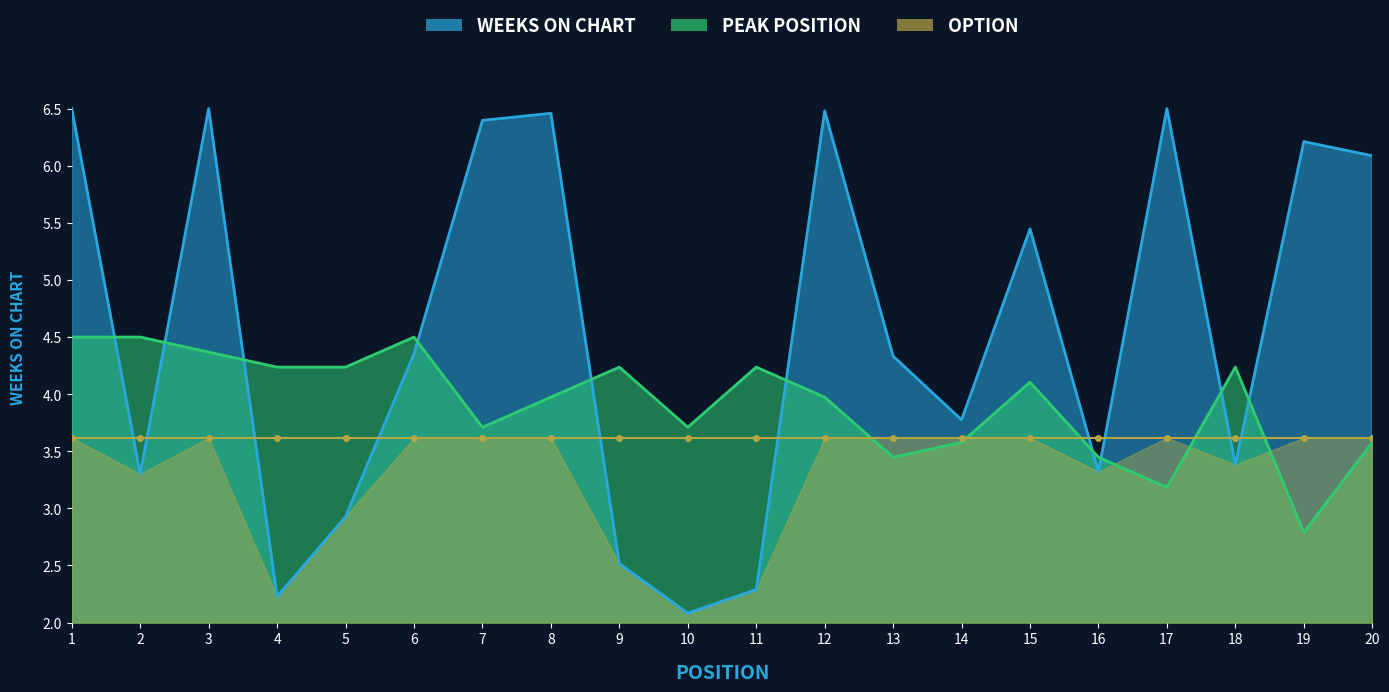

What is the value of the Peak Position point at the 11th from the left?

4.2